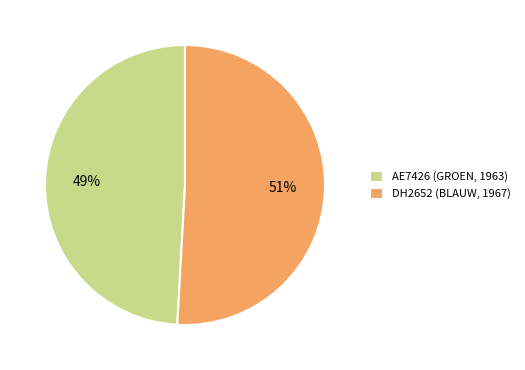

To the nearest percent, what percentage of the pie is DH2652 (BLAUW, 1967)?

51%